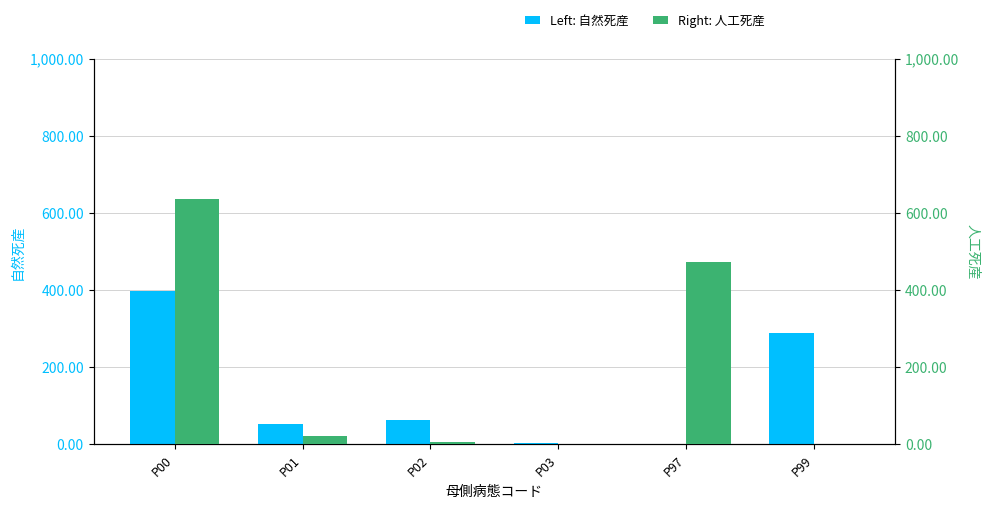

How many bars are there in each group?

2